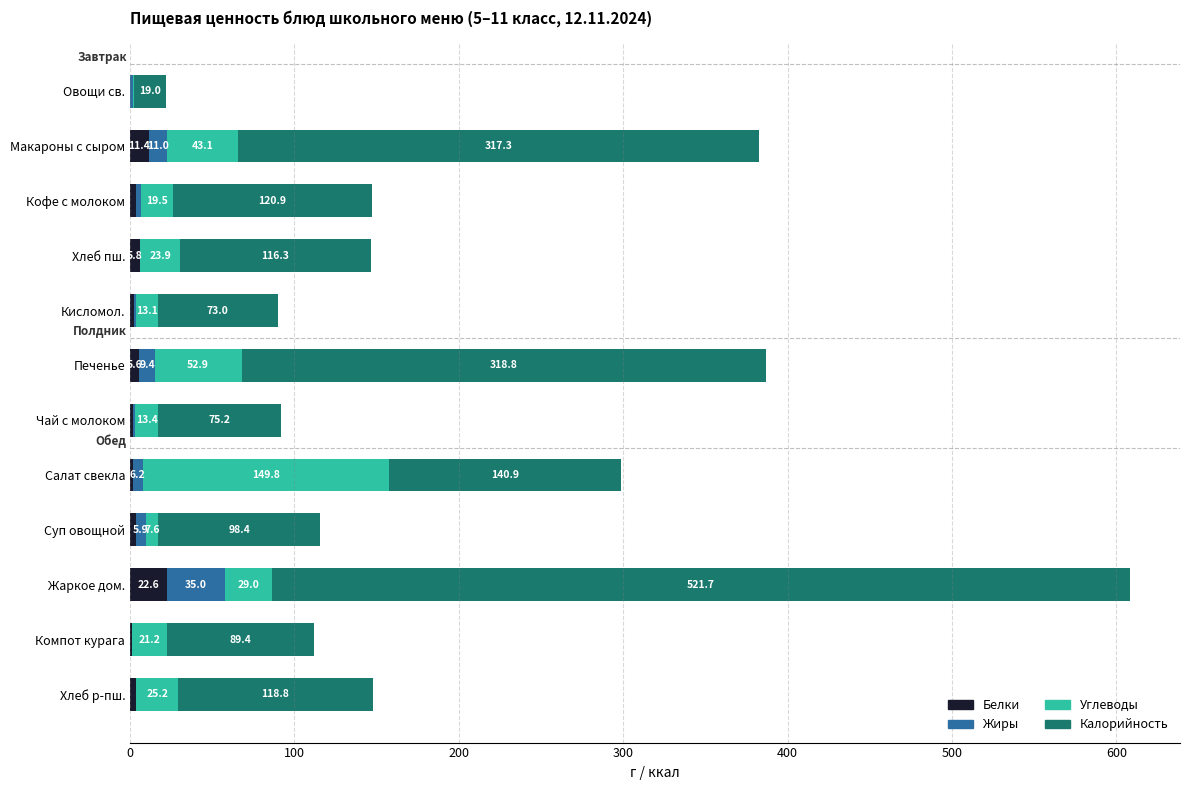

Read the Белки value at Жаркое дом..

22.6